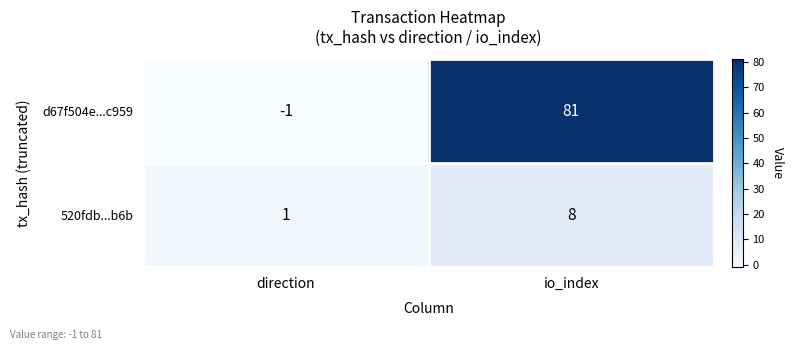

Reading right to left, transcribe all the data shown in this chart.

d67f504e...c959: 81	-1
520fdb...b6b: 8	1